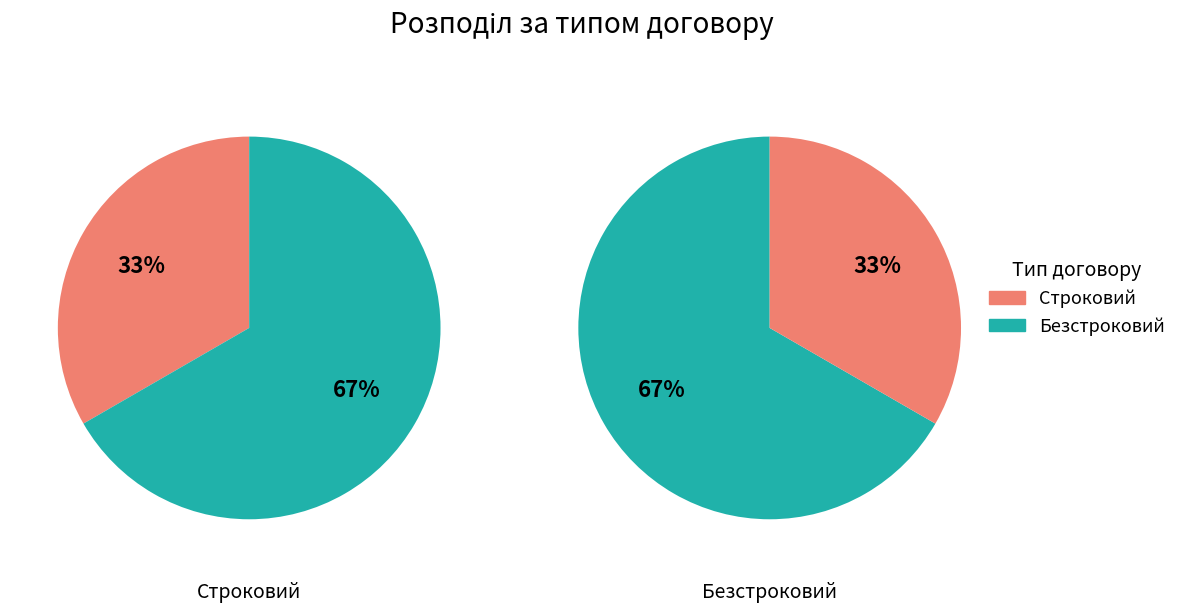

How many slices are in this pie chart?

2